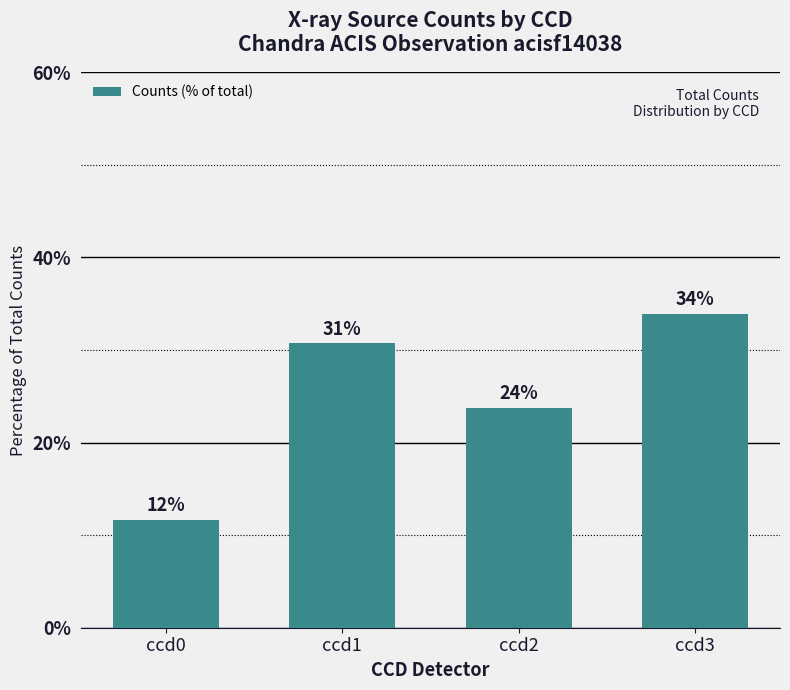

At which label does the data first exceed 30?

ccd1